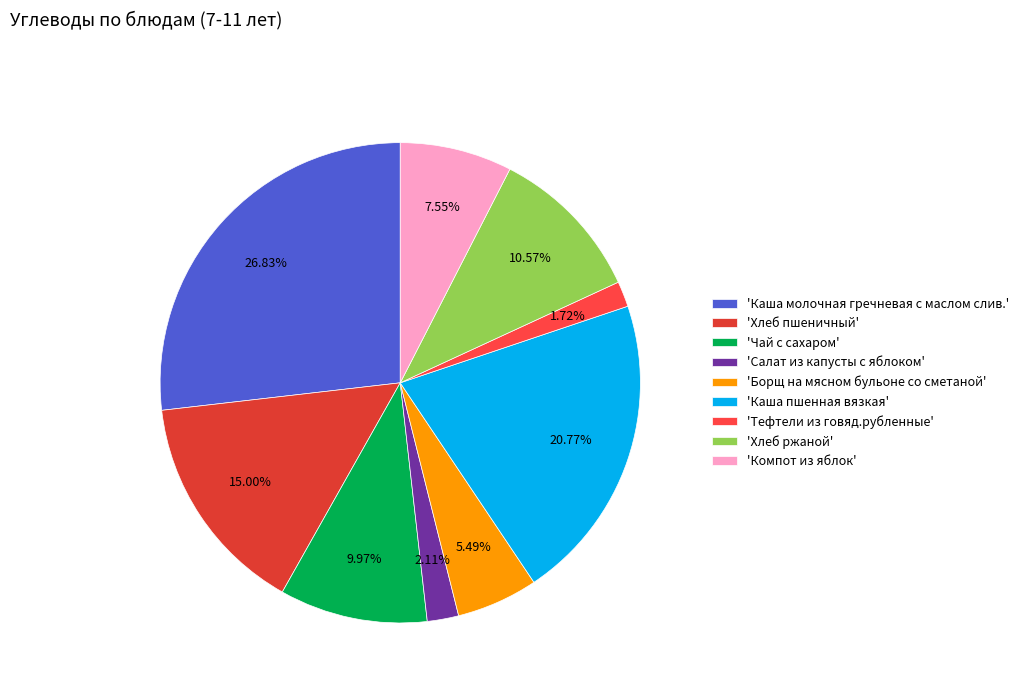

How many slices are in this pie chart?

9